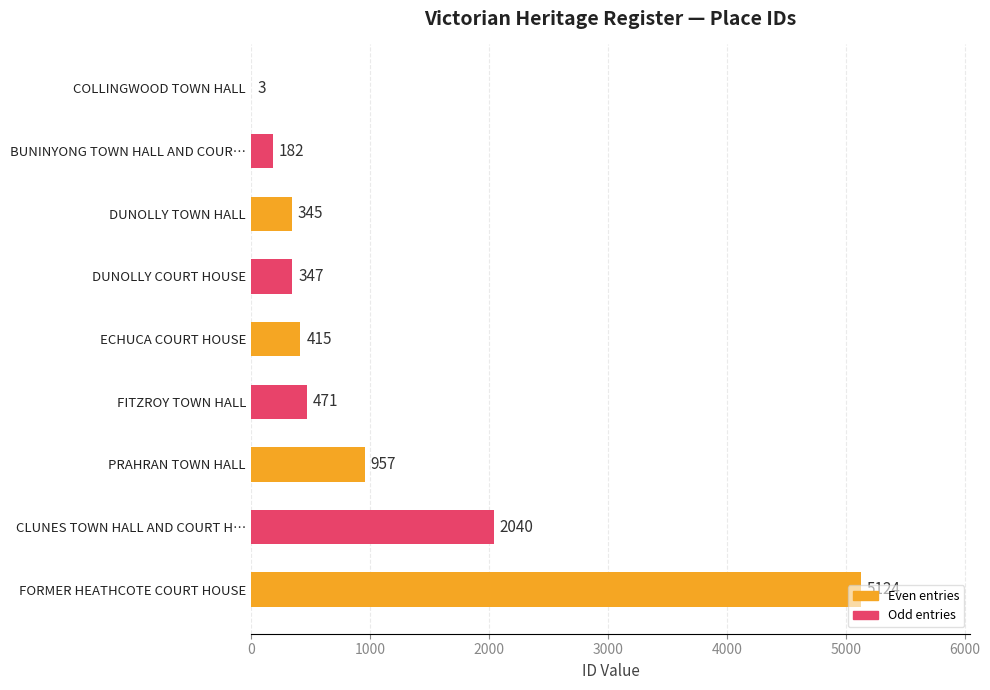

What is the sum of all values?

9884